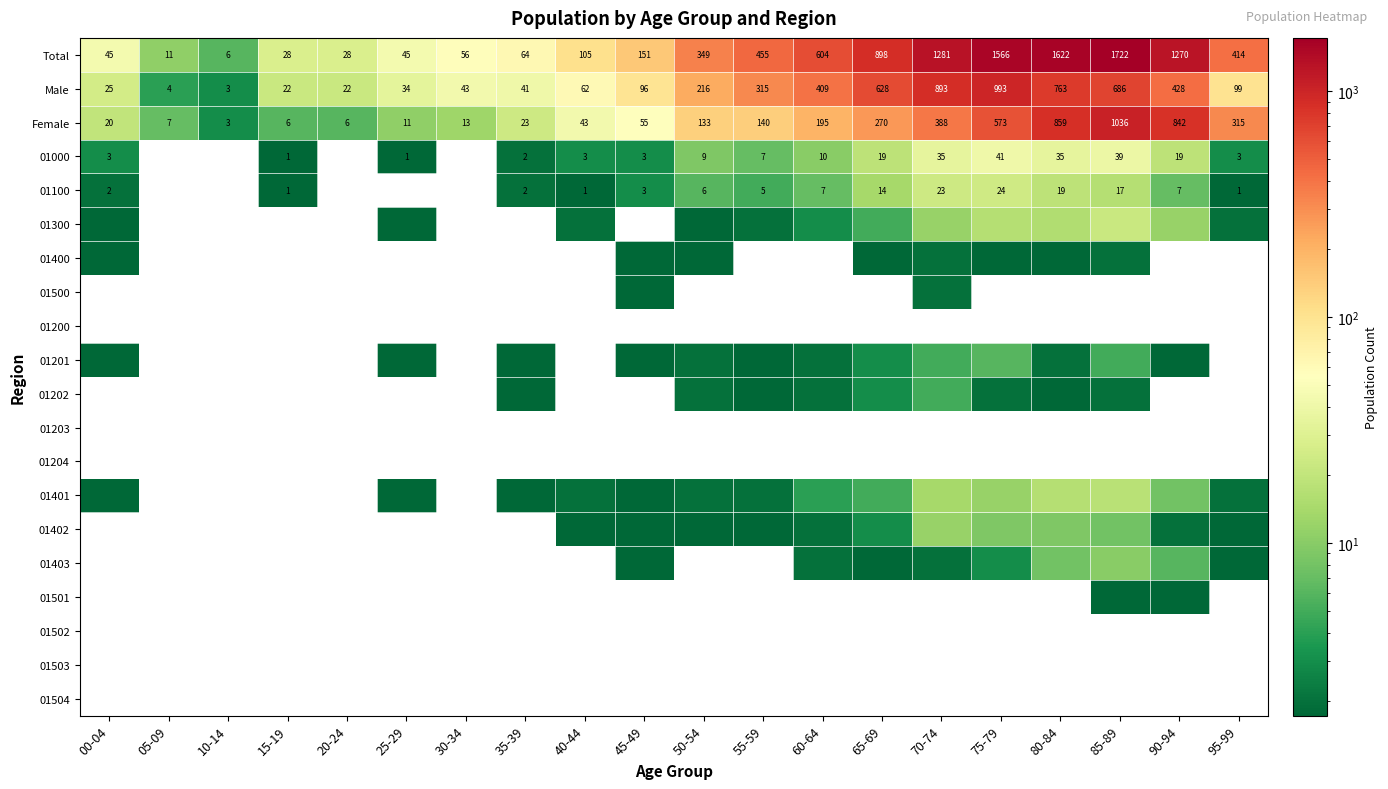

Read the Total value at 45-49, to the nearest 50.

150